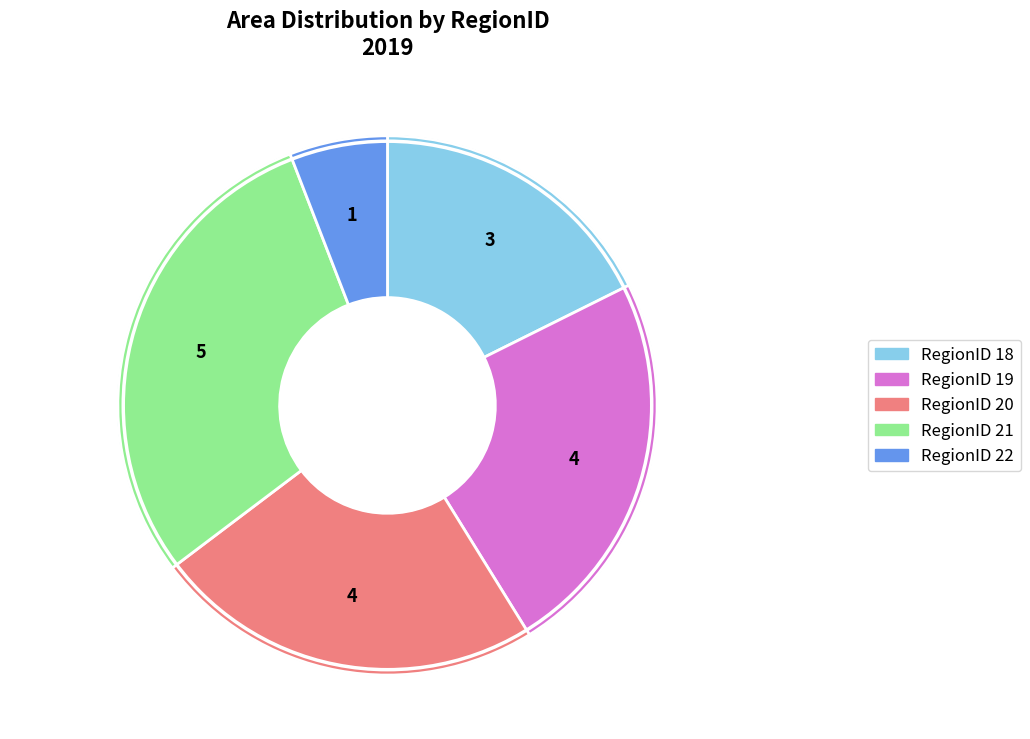

True or false: 22 accounts for 5% of the total.

True